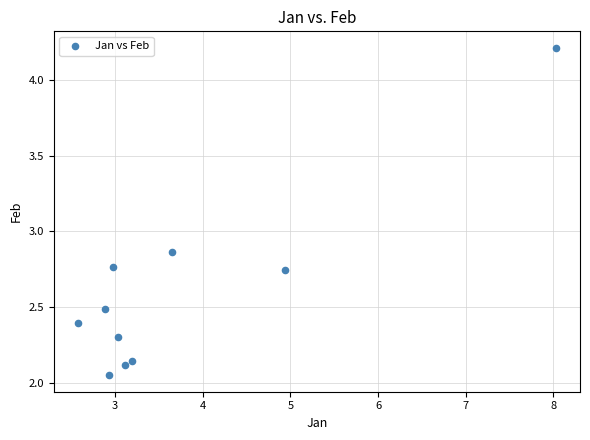

What is the average X value?

3.7